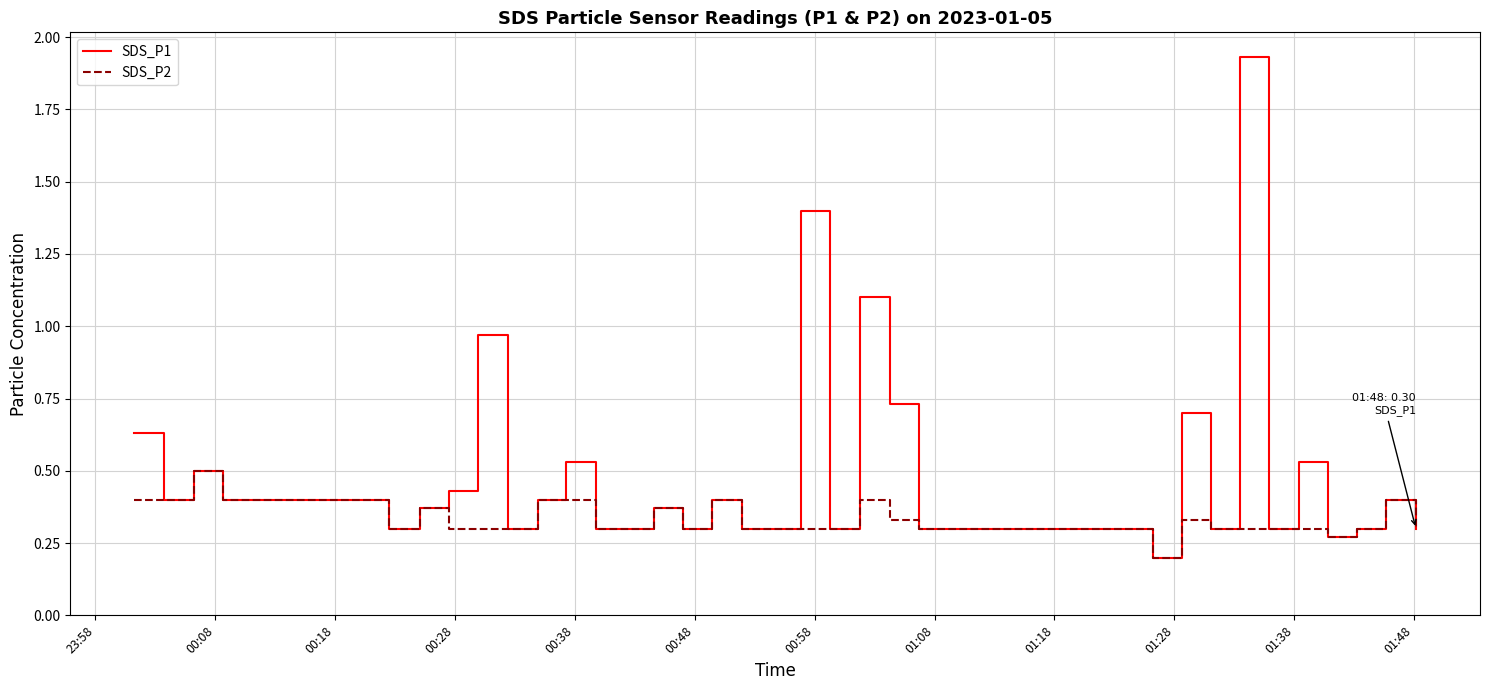

Which series has the largest total across all categories?

SDS_P1